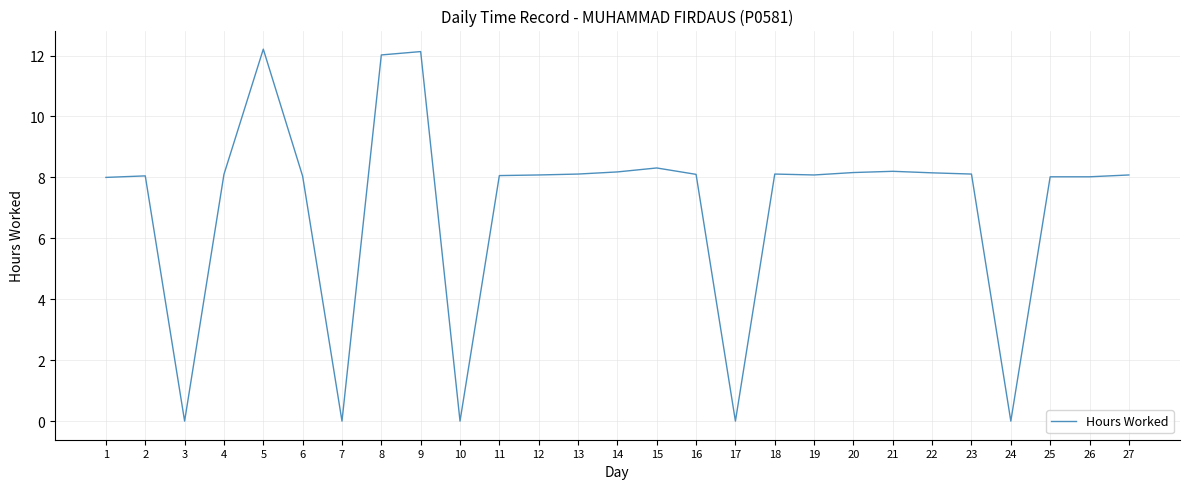

How many lines are shown in the chart?

1